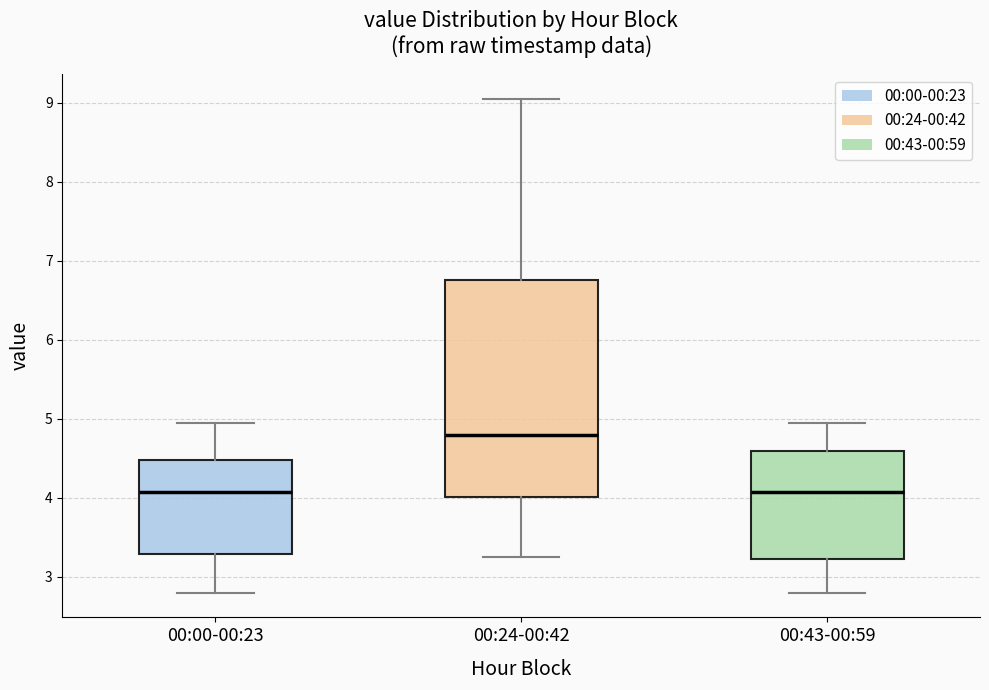

Reading left to right, transcribe this box plot: for each box, give where its median line is, the range the box spans, and where its two whiskers end, as read against the y-axis. The values are not printed on the chart, so give them approximately, as read against the axis.

00:00-00:23: median 4.1, box 3.3 to 4.5, whiskers 2.8 to 5.0
00:24-00:42: median 4.8, box 4.0 to 6.8, whiskers 3.3 to 9.1
00:43-00:59: median 4.1, box 3.2 to 4.6, whiskers 2.8 to 5.0